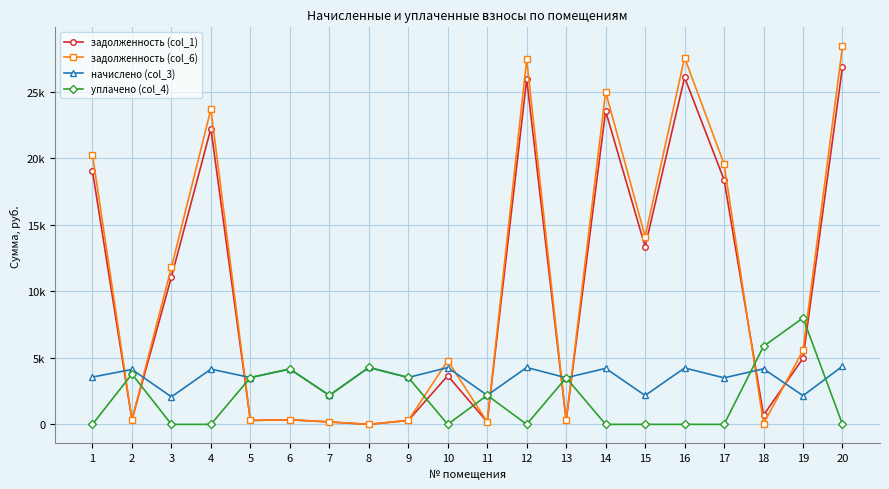

Is this an area chart (filled region under the line)?

No